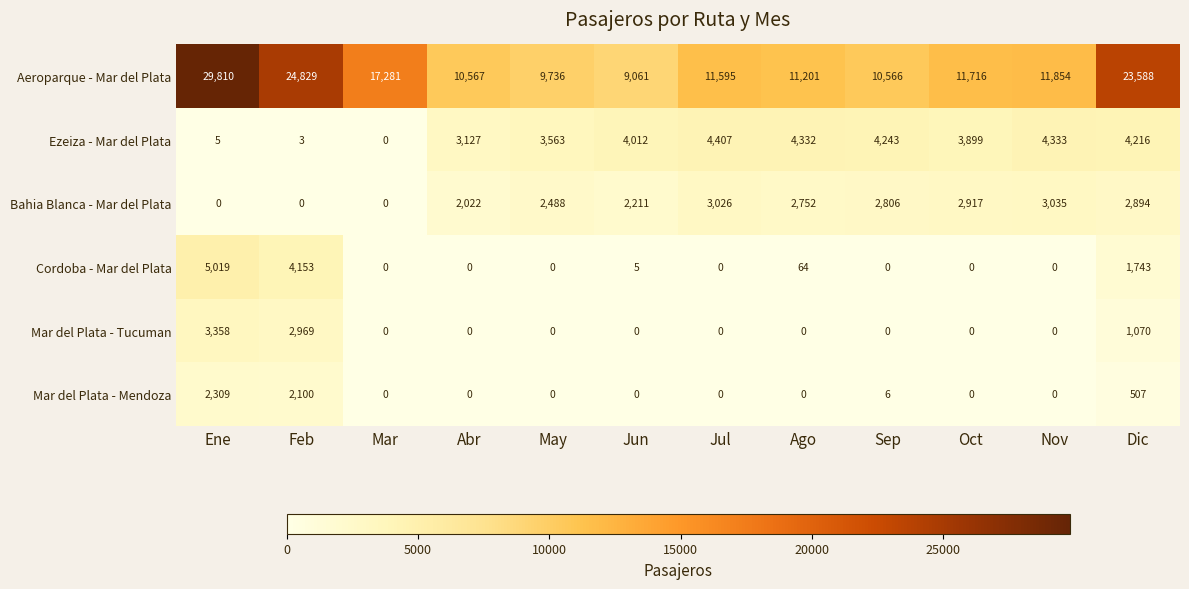

The value of Mar del Plata - Mendoza at Sep is 6. True or false?

True